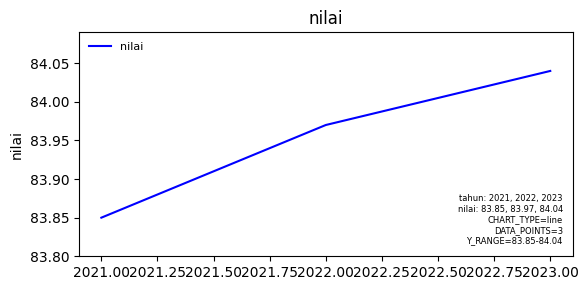

What is the change in value from 2021.00 to 2022.00?

+0.1